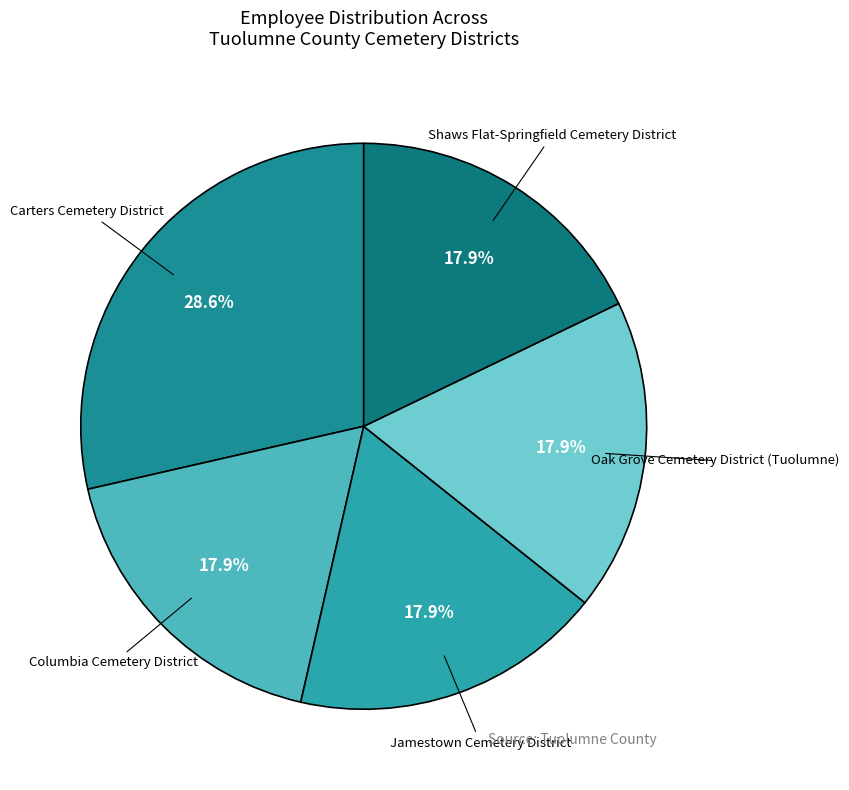

Is Jamestown Cemetery District the majority of the pie?

No